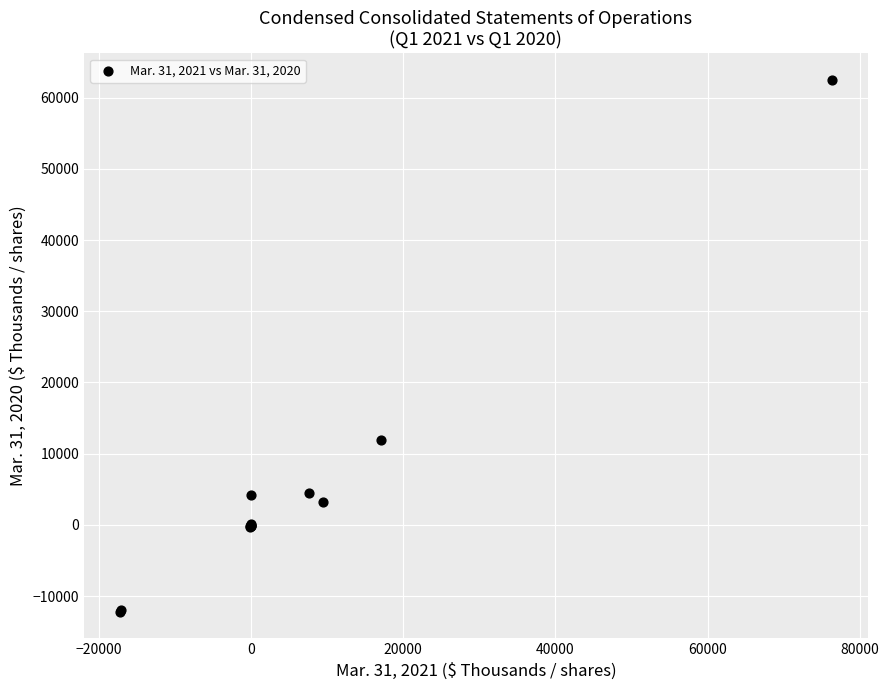

What Y value in the scatter plot is closest to 25137?

11931.0